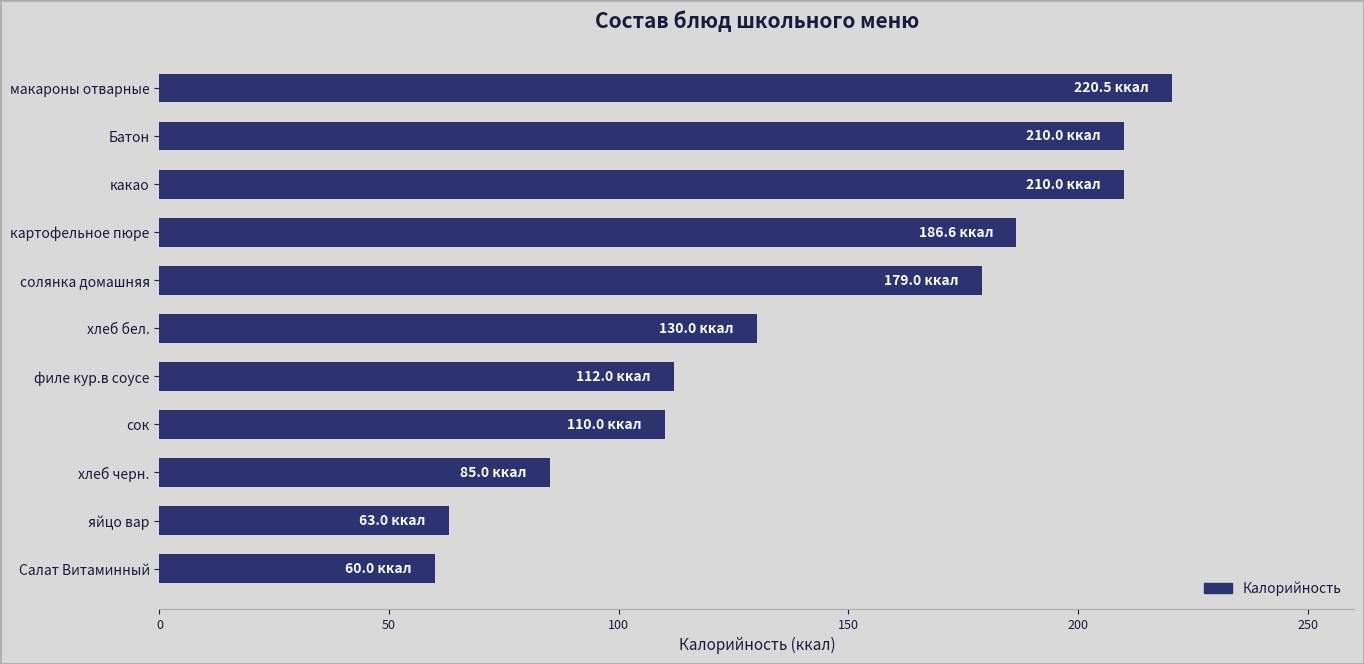

What is the approximate value at картофельное пюре?

186.6